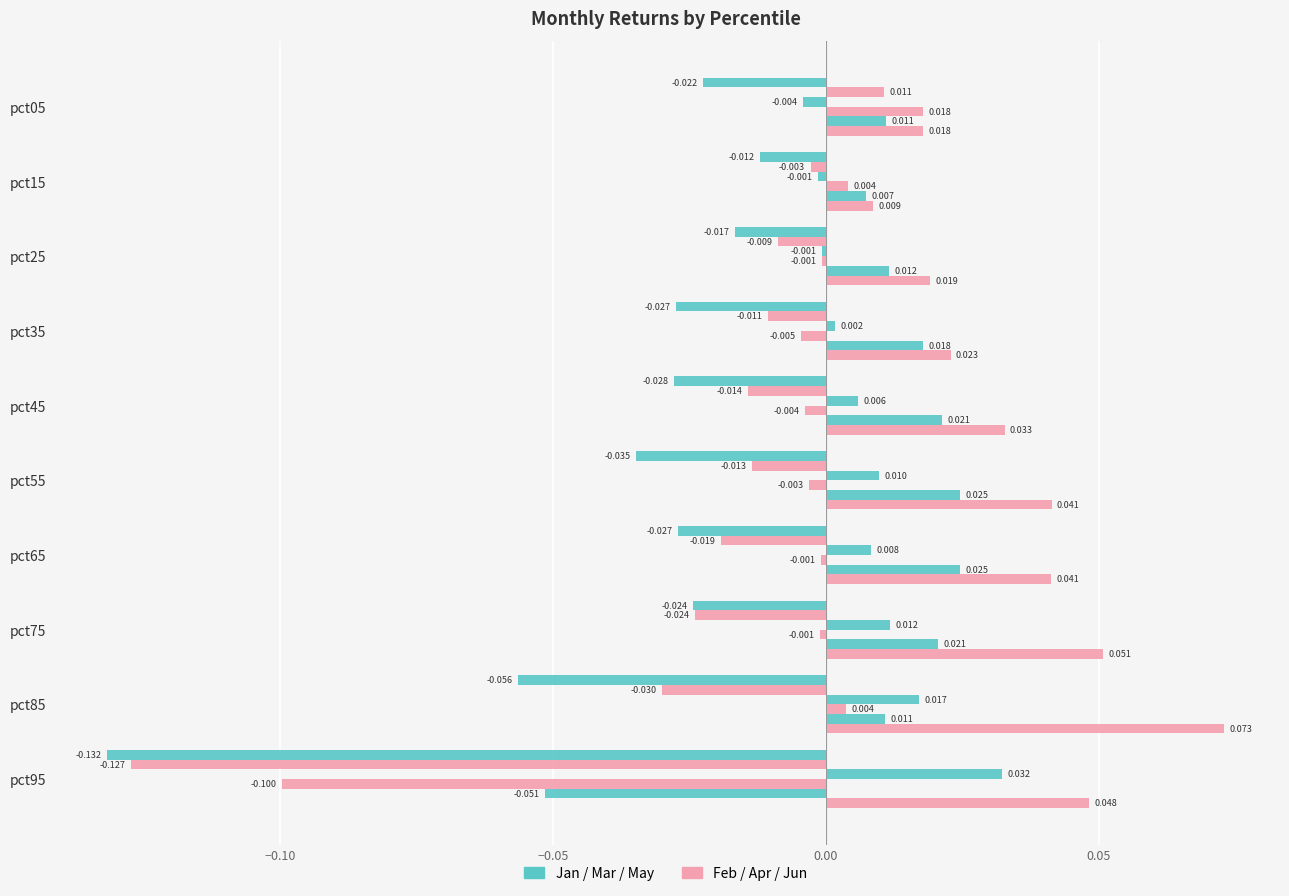

Reading left to right, list all the values displayed in this chart.

Jan: -0.0	-0.0	-0.0	-0.0	-0.0	-0.0	-0.0	-0.0	-0.1	-0.1
Feb: 0.0	-0.0	-0.0	-0.0	-0.0	-0.0	-0.0	-0.0	-0.0	-0.1
Mar: -0.0	-0.0	-0.0	0.0	0.0	0.0	0.0	0.0	0.0	0.0
Apr: 0.0	0.0	-0.0	-0.0	-0.0	-0.0	-0.0	-0.0	0.0	-0.1
May: 0.0	0.0	0.0	0.0	0.0	0.0	0.0	0.0	0.0	-0.1
Jun: 0.0	0.0	0.0	0.0	0.0	0.0	0.0	0.1	0.1	0.0